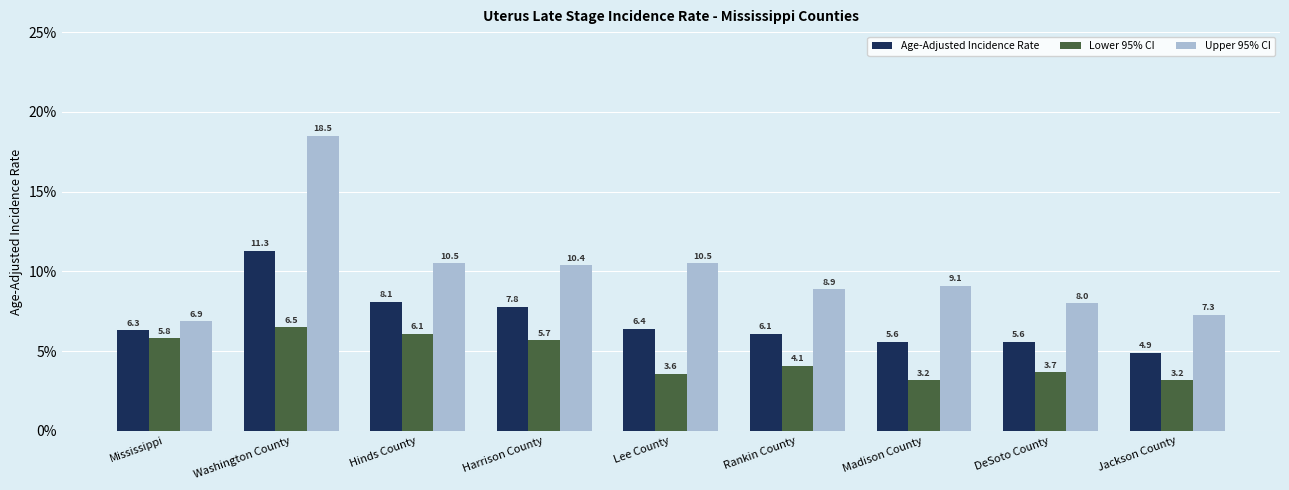

Reading left to right, list all the values displayed in this chart.

Age-Adjusted Incidence Rate: Mississippi=6.3	Washington County=11.3	Hinds County=8.1	Harrison County=7.8	Lee County=6.4	Rankin County=6.1	Madison County=5.6	DeSoto County=5.6	Jackson County=4.9
Lower 95% CI: Mississippi=5.8	Washington County=6.5	Hinds County=6.1	Harrison County=5.7	Lee County=3.6	Rankin County=4.1	Madison County=3.2	DeSoto County=3.7	Jackson County=3.2
Upper 95% CI: Mississippi=6.9	Washington County=18.5	Hinds County=10.5	Harrison County=10.4	Lee County=10.5	Rankin County=8.9	Madison County=9.1	DeSoto County=8.0	Jackson County=7.3